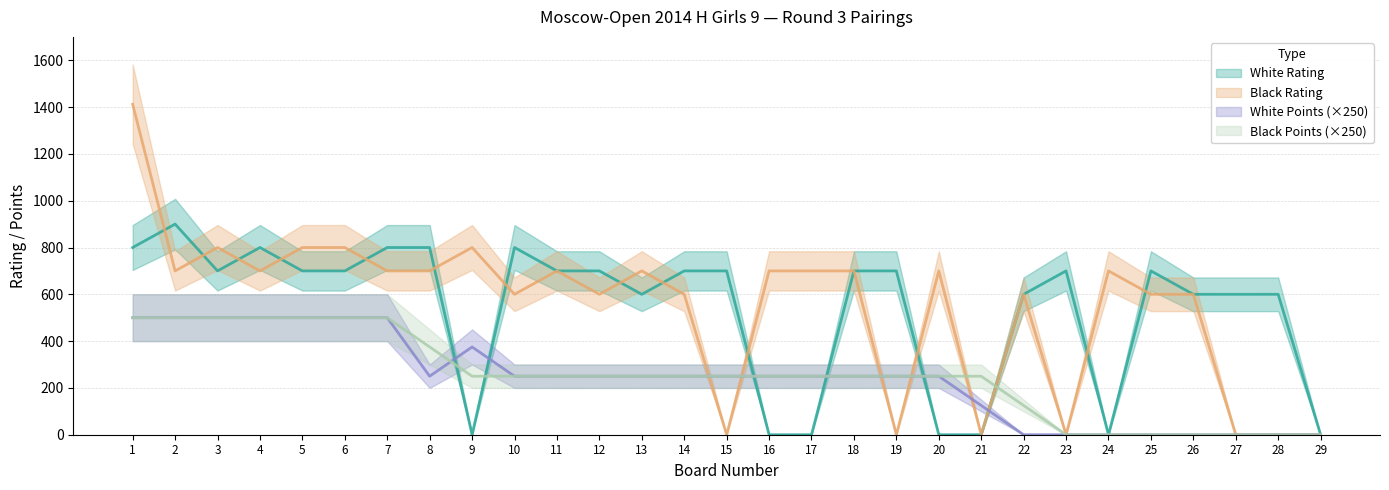

What value does the Black Points series have at 13?

250